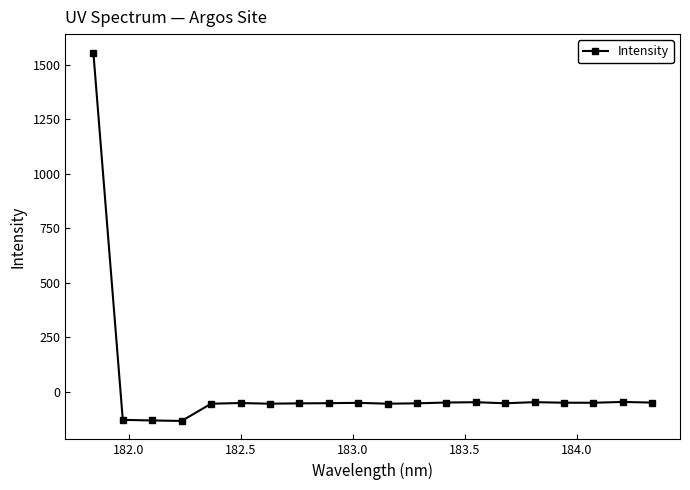

What is the greatest value displayed?

1556.8